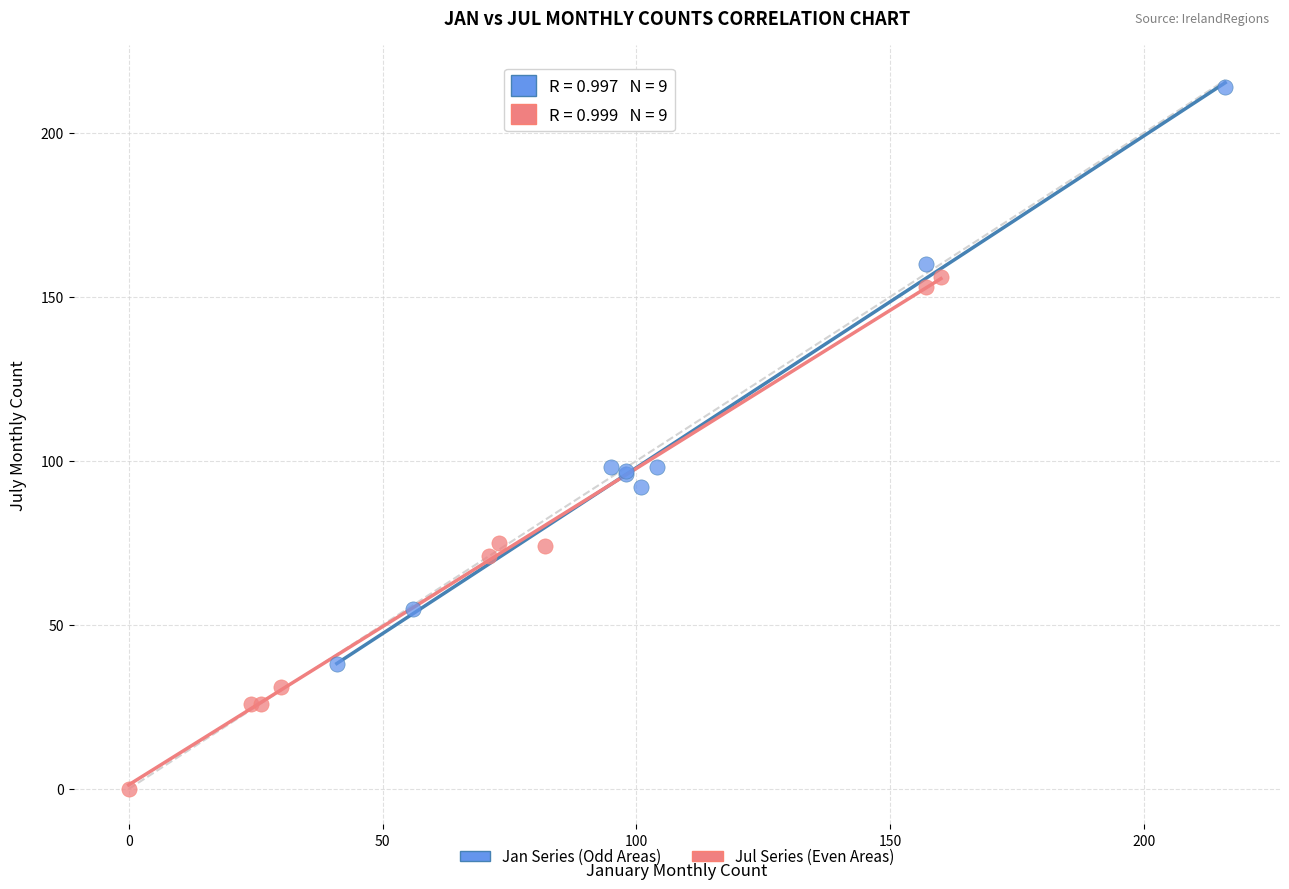

Which series contains the highest Y value?

Jan Series (Odd Areas)